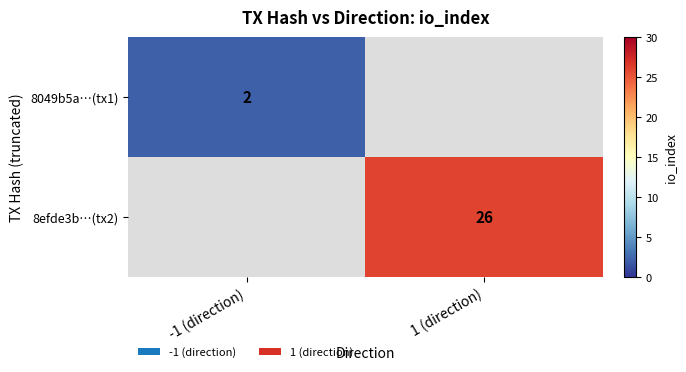

Is the value of 8049b5a…(tx1) at -1 (direction) greater than the value of 8efde3b…(tx2) at 1 (direction)?

No